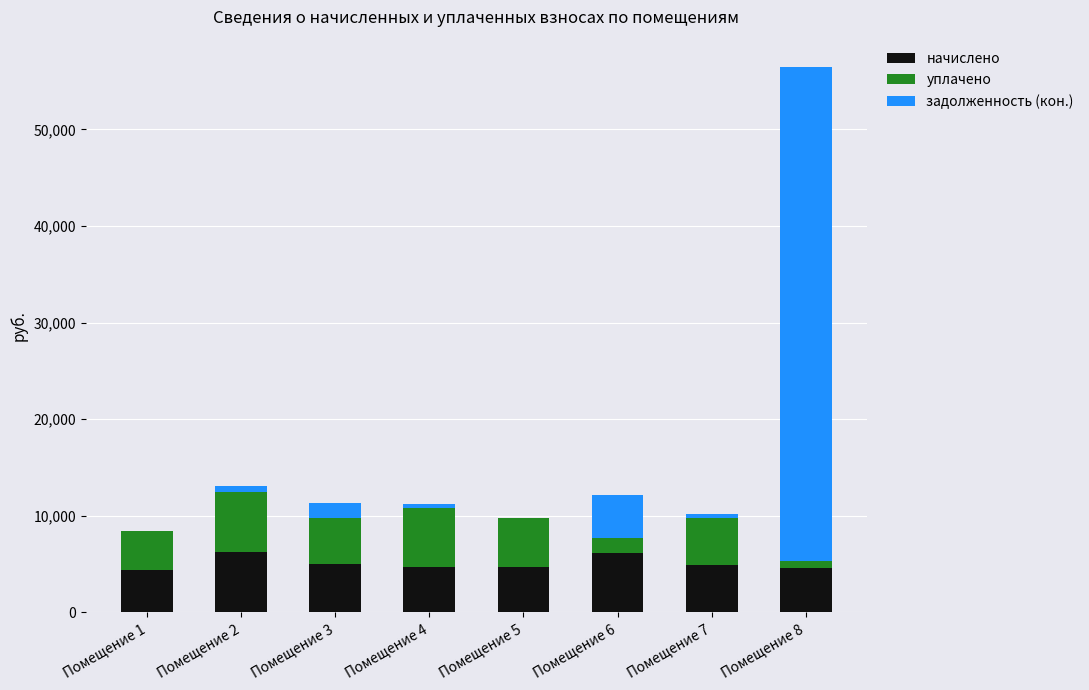

Are the bars grouped side by side (vs. stacked)?

No